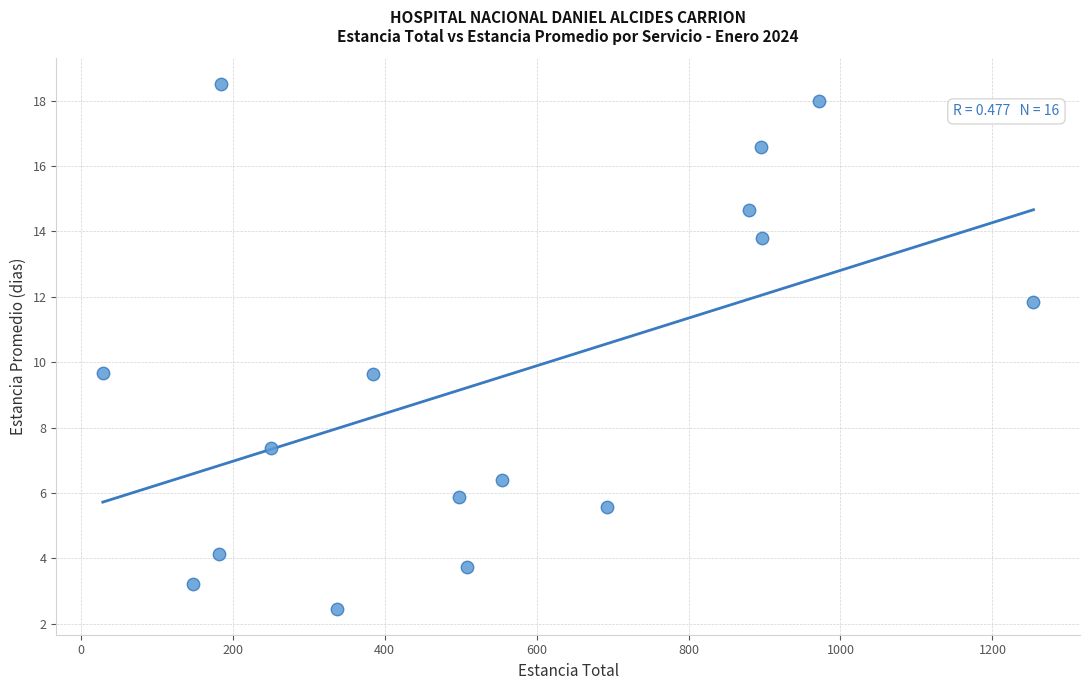

What is the range of Y values (max minus min)?

16.0